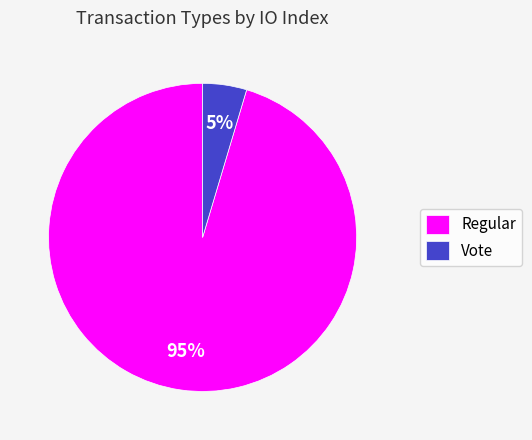

Is it true that Vote is 16% of the pie?

False